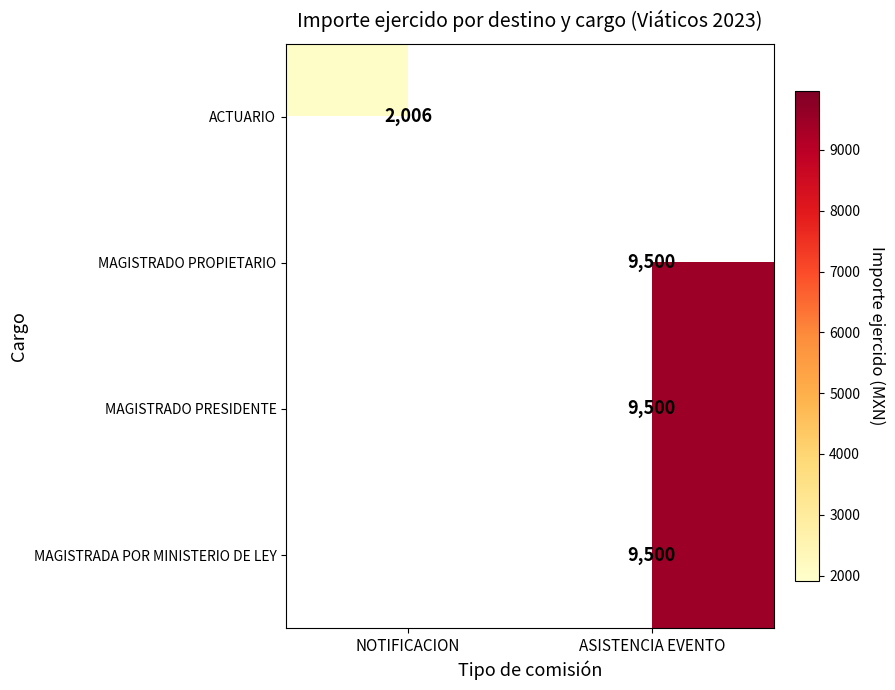

Between ASISTENCIA EVENTO and NOTIFICACION, which is larger?

NOTIFICACION